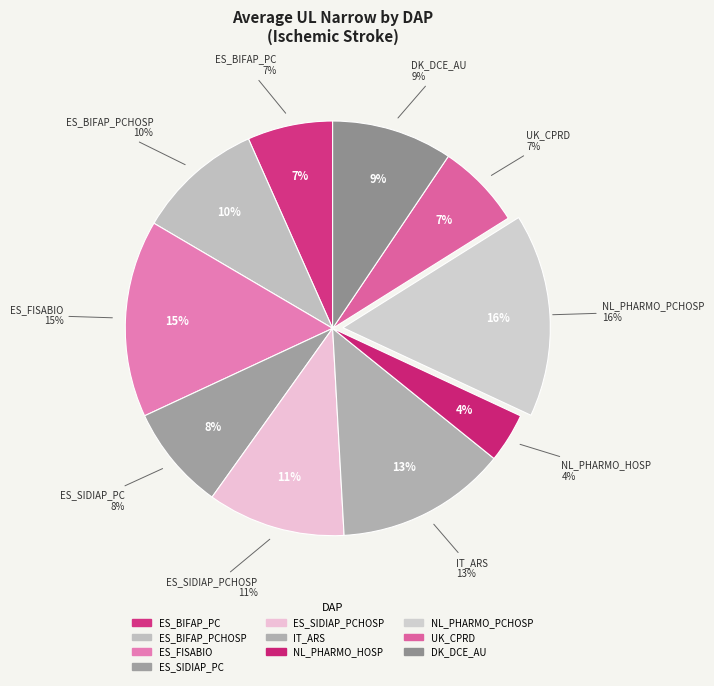

Is there any slice that represents more than half of the pie?

No